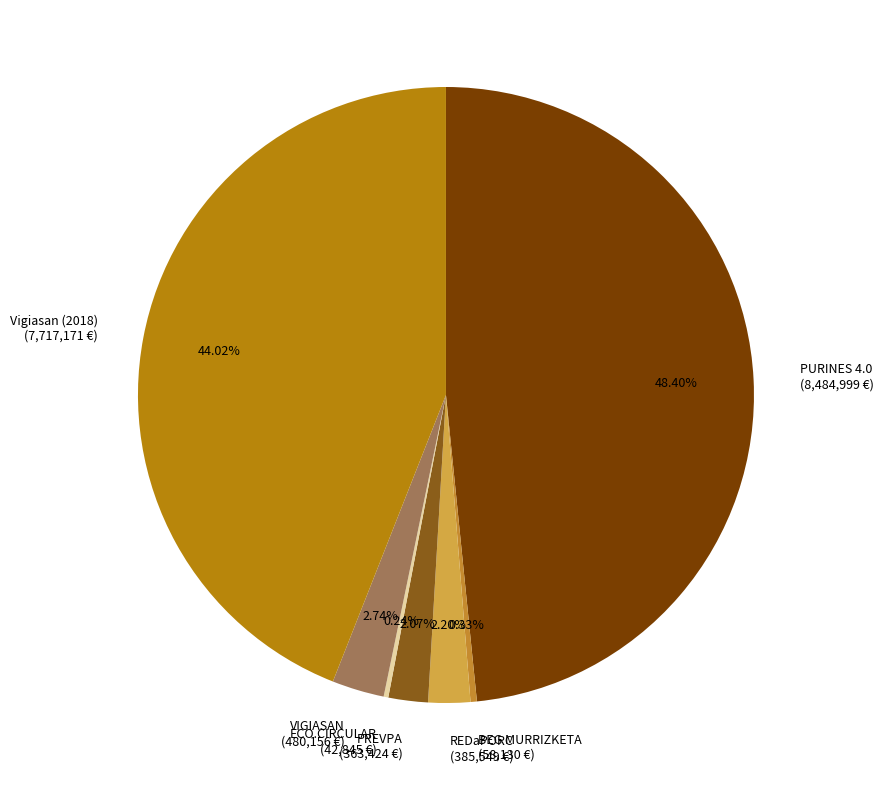

What is the ratio of the value at VIGIASAN to the value at Vigiasan (2018)?

0.1